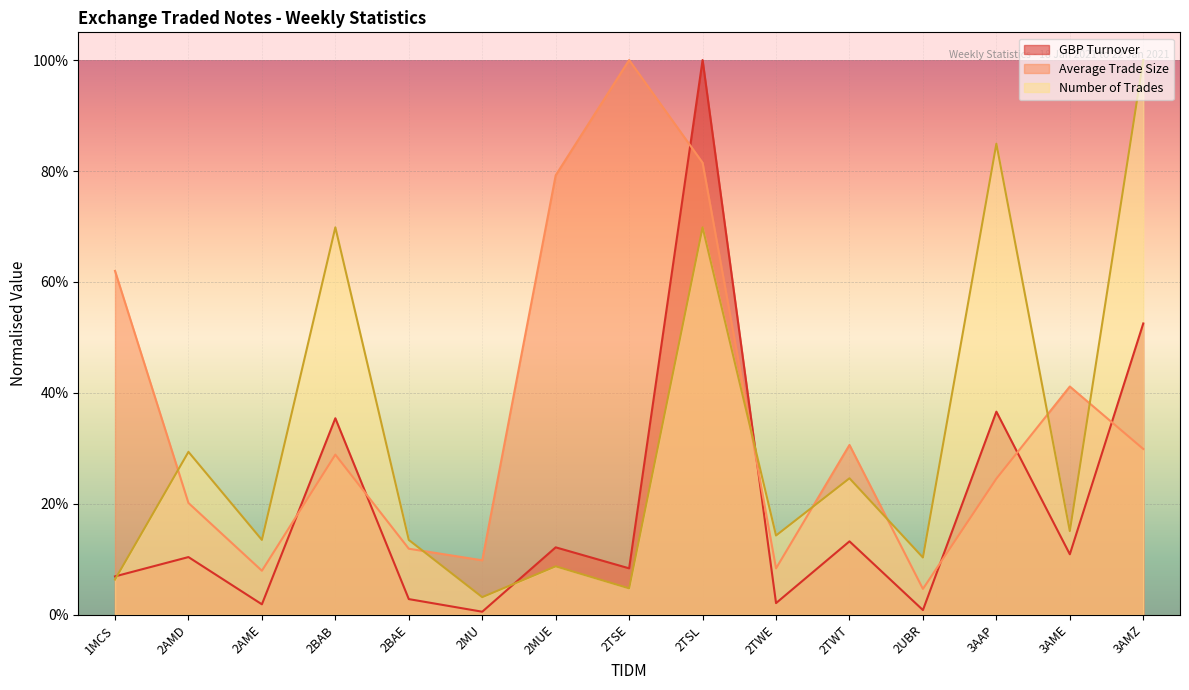

Which has a higher value, 3AMZ or 2BAE?

3AMZ